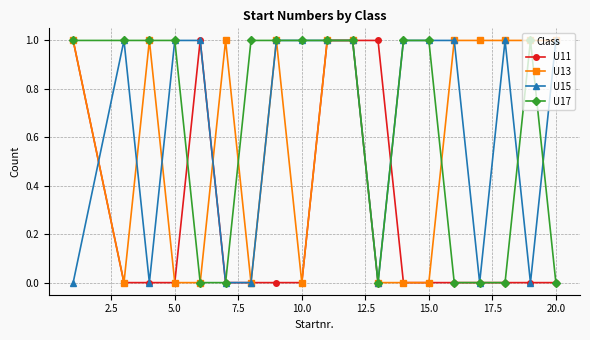

Count the U13 values in the range 0 to 1.

19